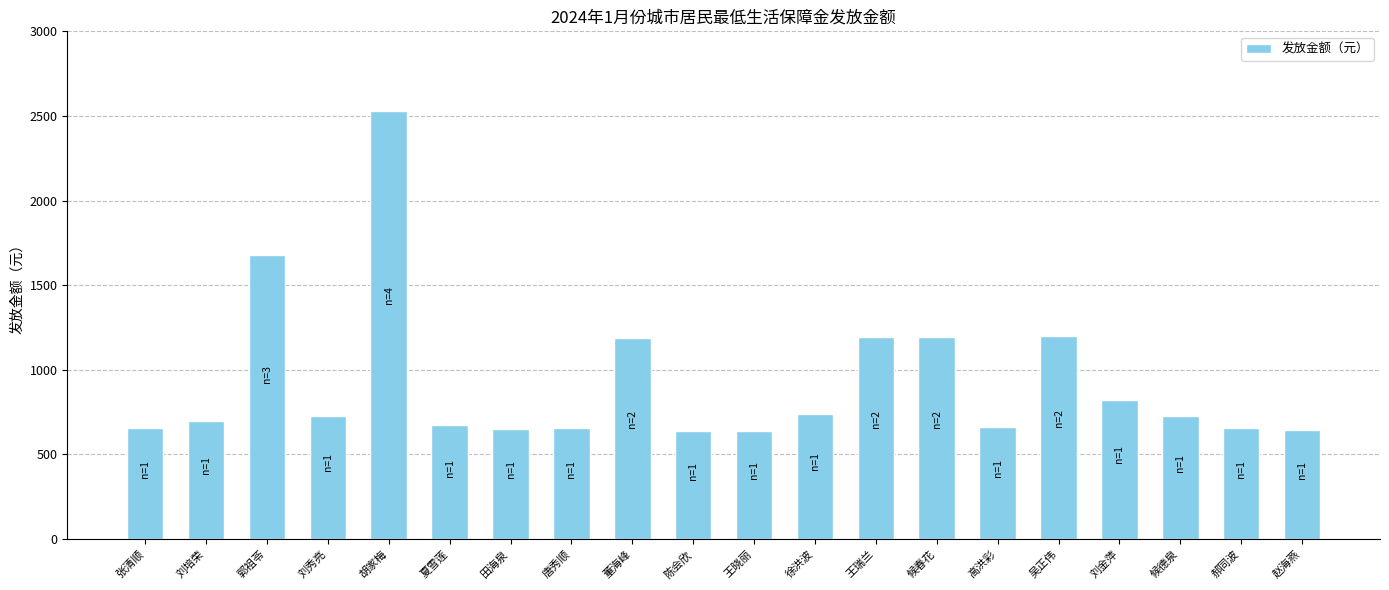

Does the chart contain any negative values?

No